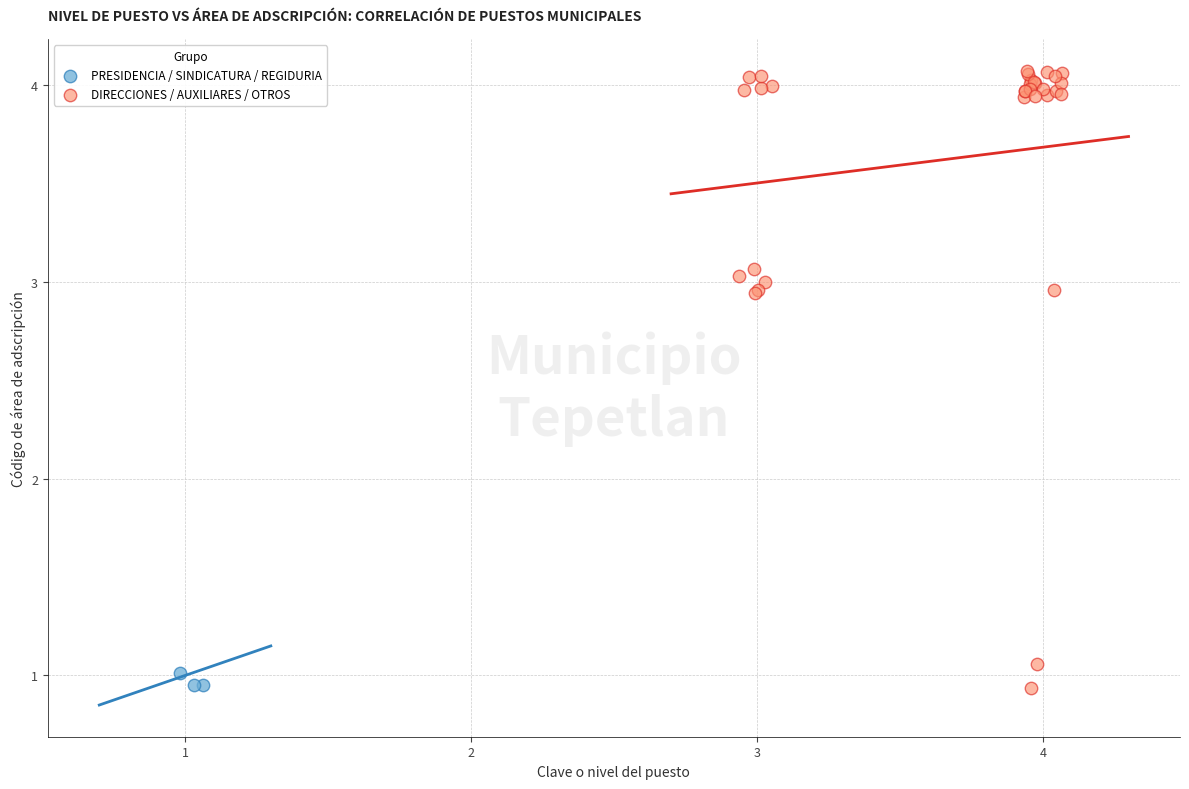

Which series has the widest spread of Y values?

DIRECCIONES / AUXILIARES / OTROS